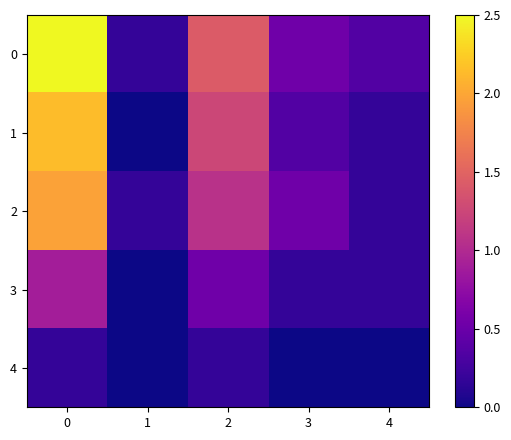

Reading left to right, extract all data points from this chart.

0: 0=2.5	1=0.2	2=1.4	3=0.5	4=0.4
1: 0=2.1	1=0.0	2=1.2	3=0.4	4=0.2
2: 0=2.0	1=0.2	2=1.1	3=0.5	4=0.2
3: 0=0.9	1=0.0	2=0.5	3=0.2	4=0.2
4: 0=0.2	1=0.0	2=0.2	3=0.0	4=0.0